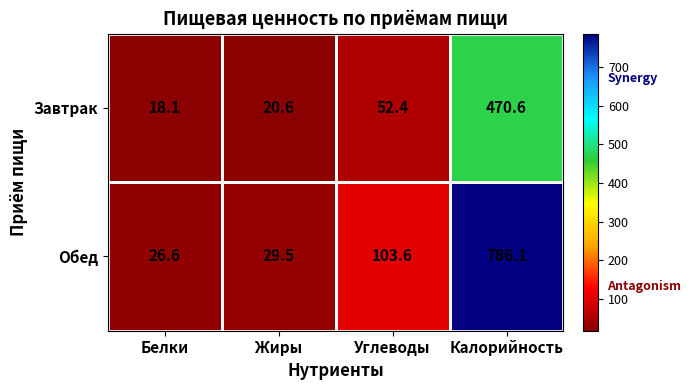

What is the spread (max minus min) of values at Белки?

8.5